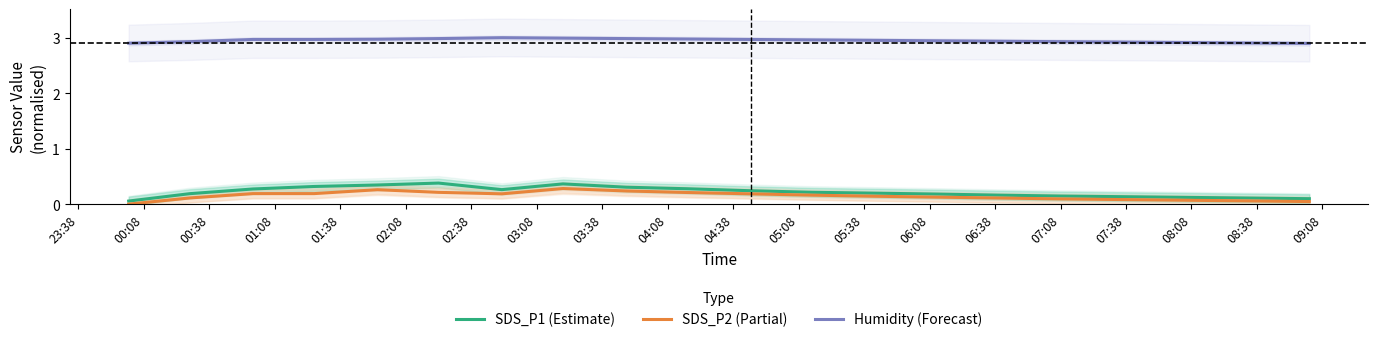

True or false: SDS_P1 (Estimate) and Humidity (Forecast) cross at least once.

False